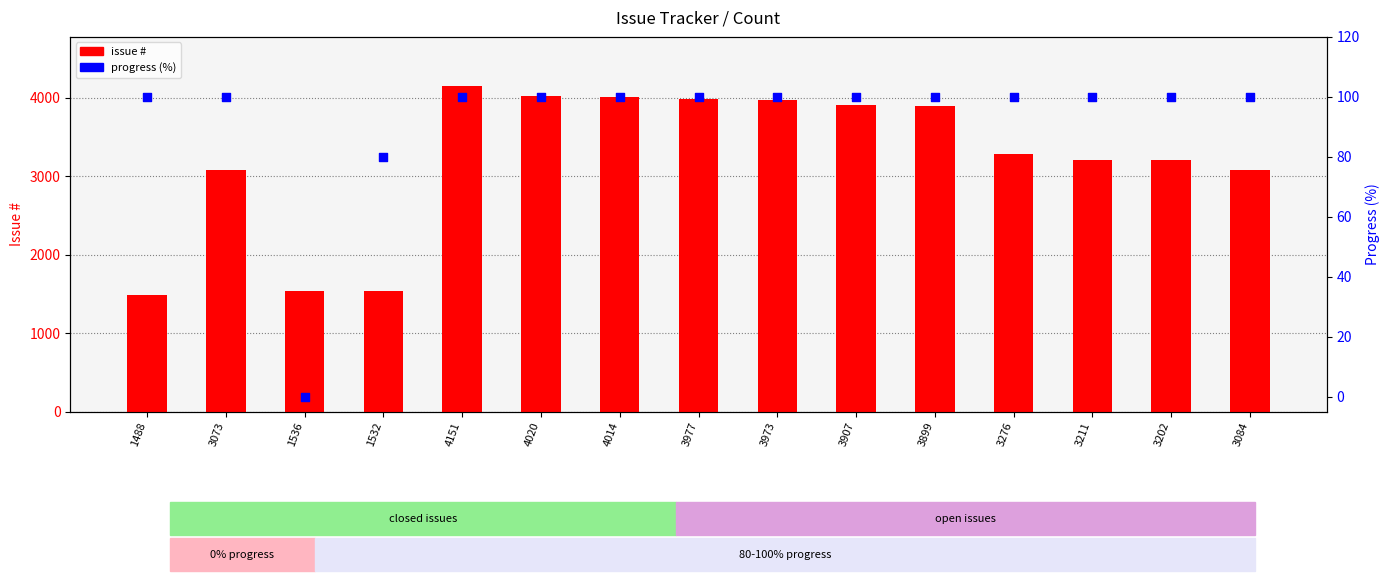

Which series has the largest total across all categories?

issue #